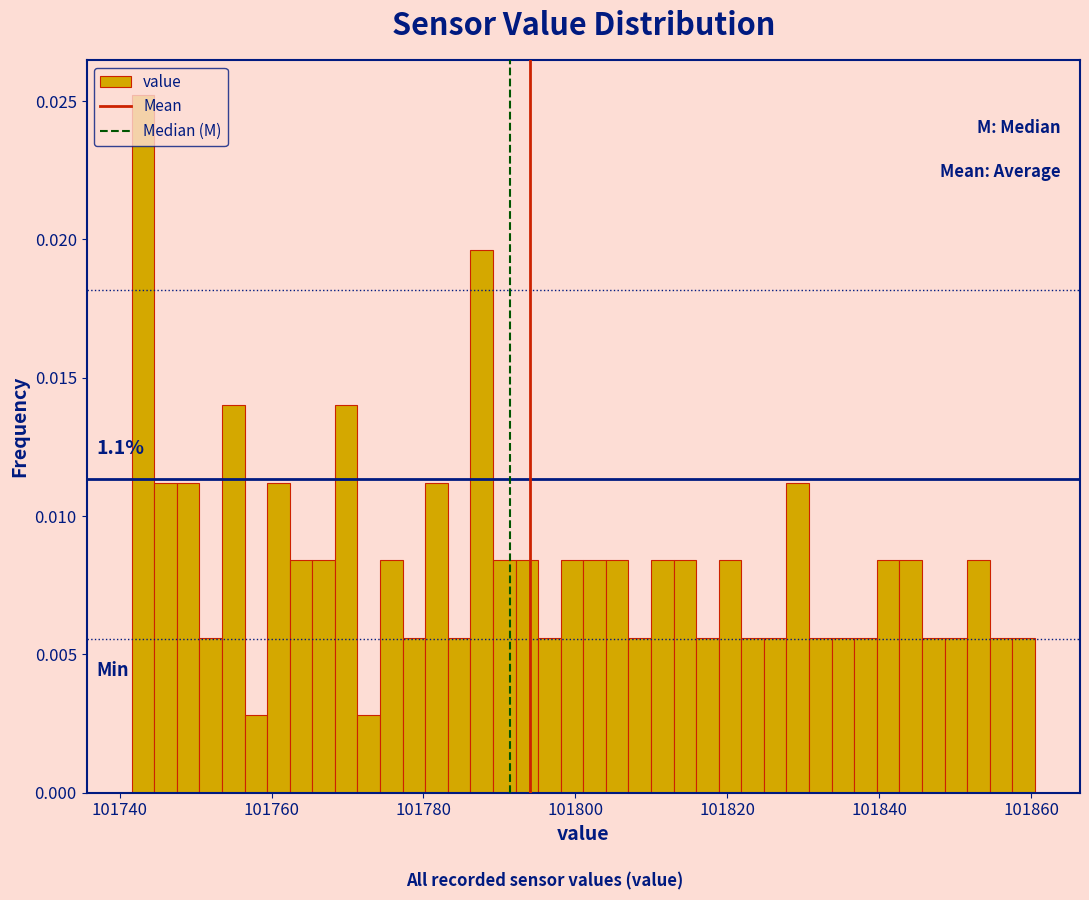

Around what value on the x-axis is the tallest bar? Give the approximate position of its centre, as read against the axis.

101744